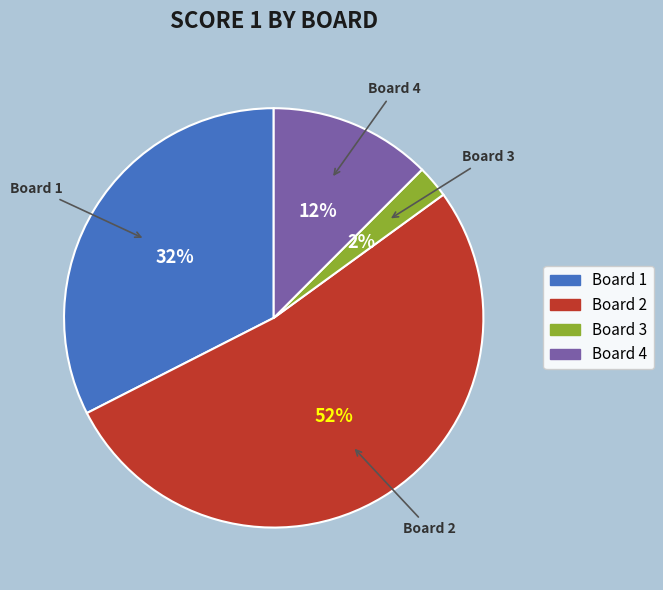

How many slices are in this pie chart?

4